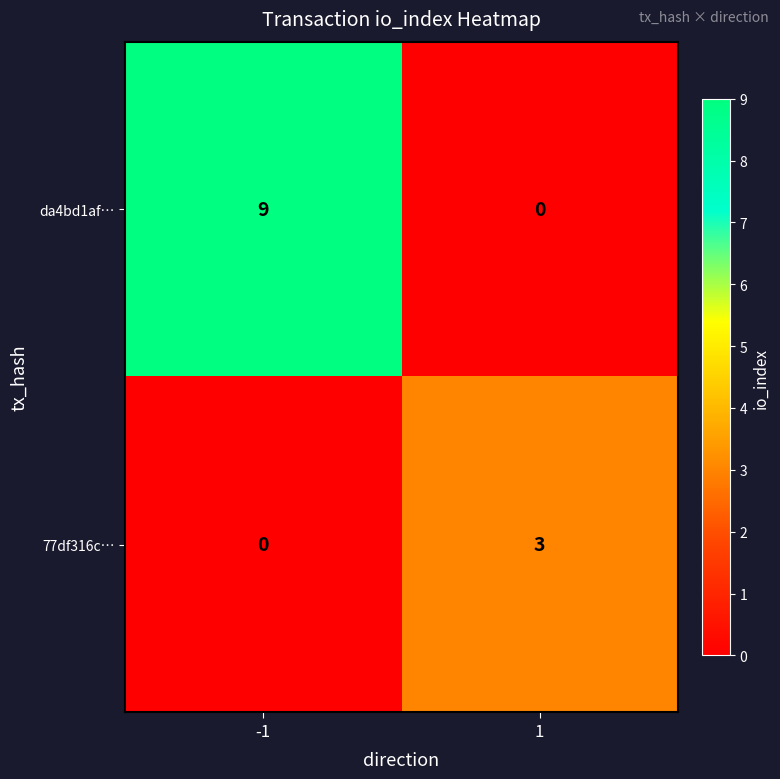

True or false: da4bd1af… has a value of 9 at -1.

True